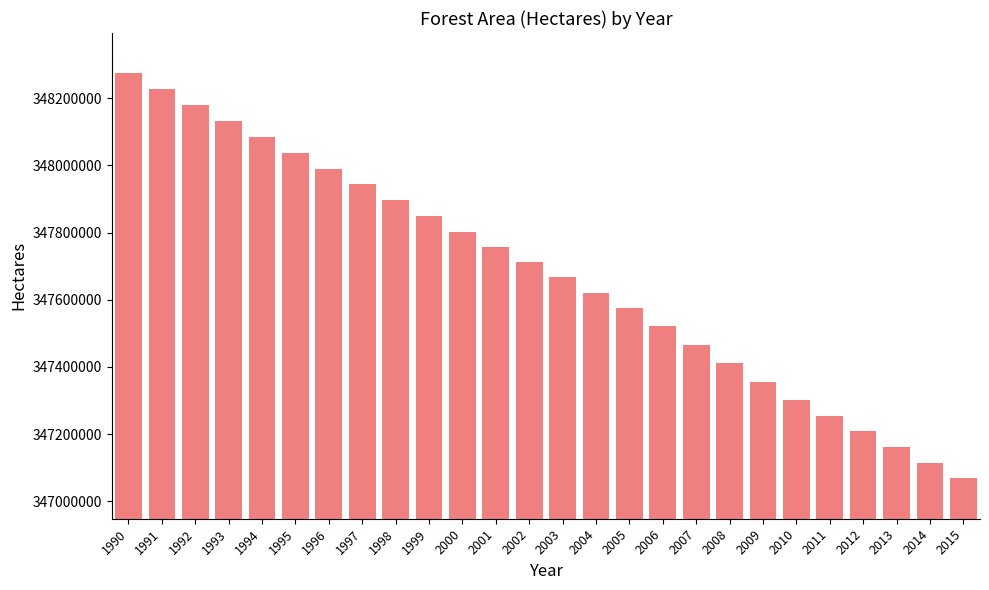

The value at 2015 is 347069000. True or false?

True